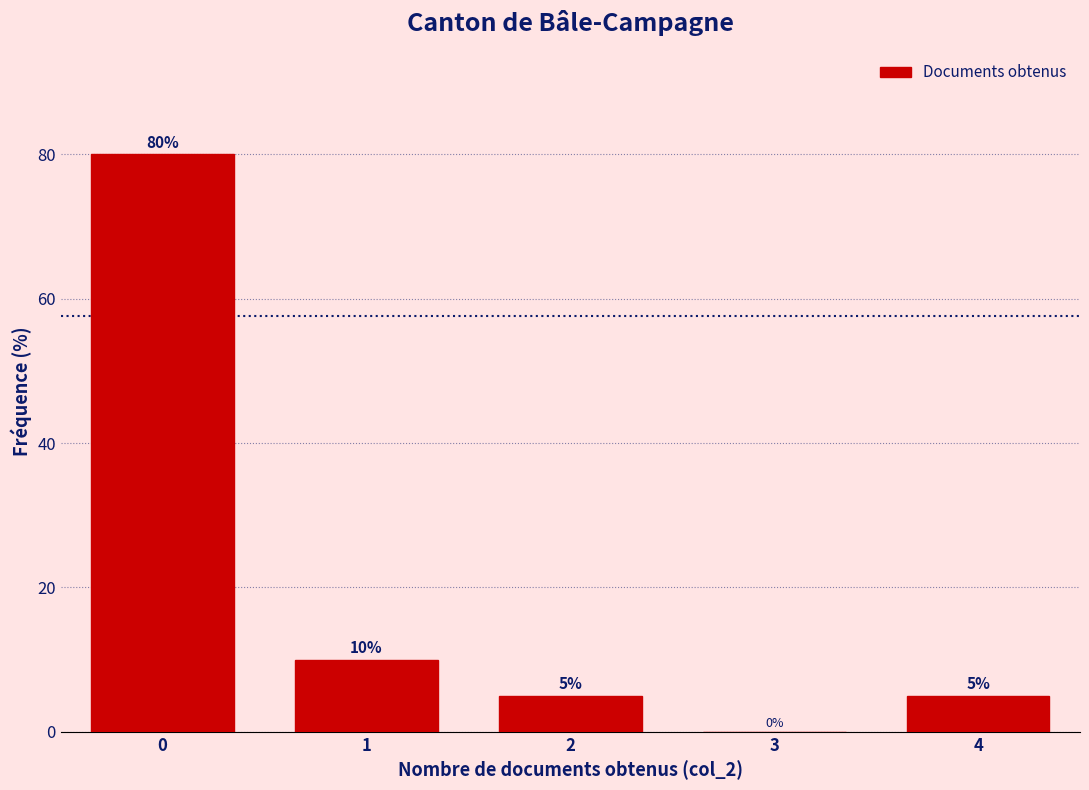

How tall is the bar that spans 3.5 to 4.5 on the x-axis?

5